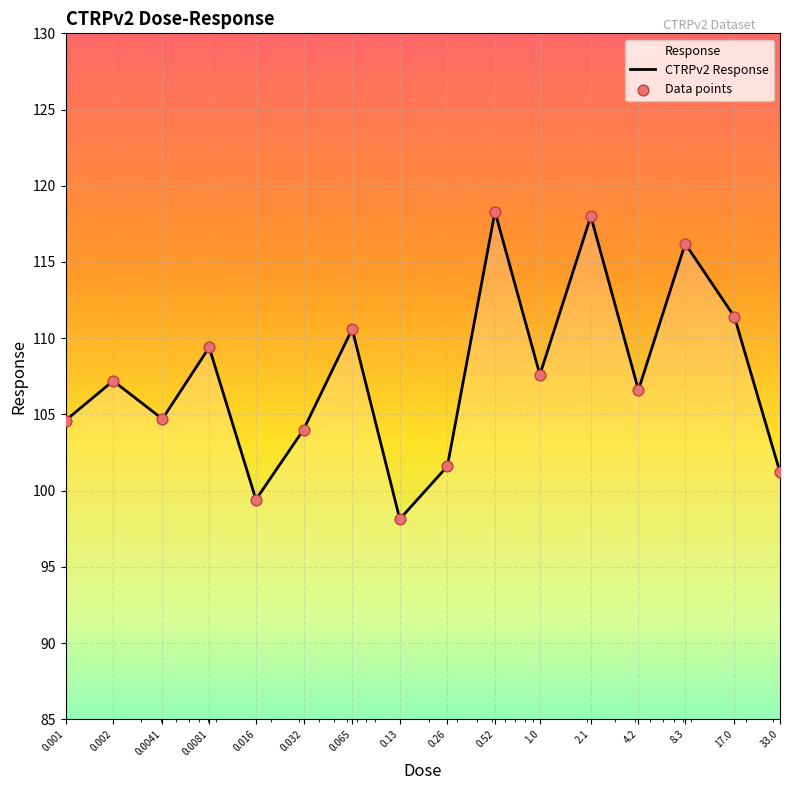

At which category is the sum across all series the highest?

0.52